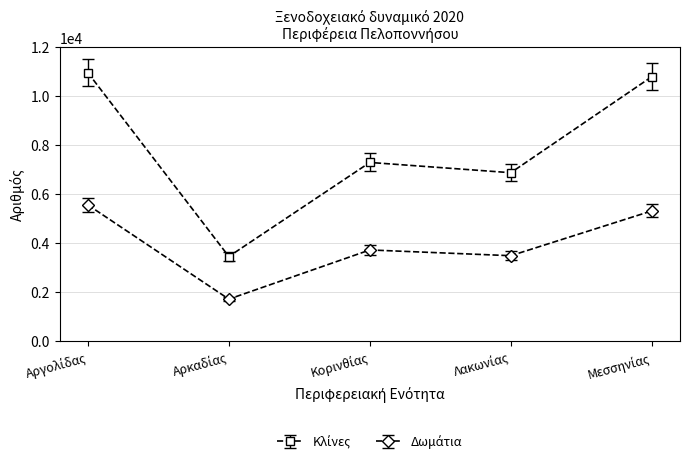

What is the maximum value shown in the chart?

10968